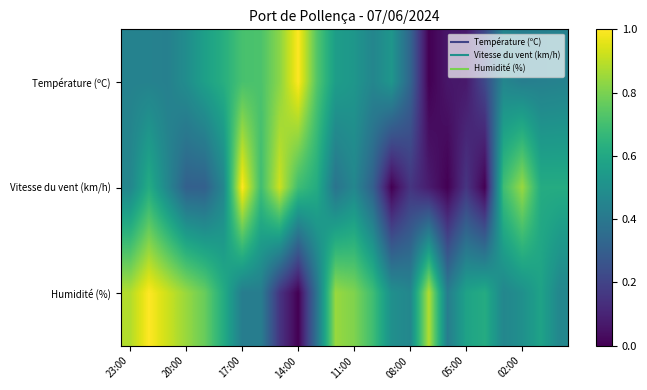

Rank the series by their average value, from highest to lowest.

Humidité (%), Température (ºC), Vitesse du vent (km/h)